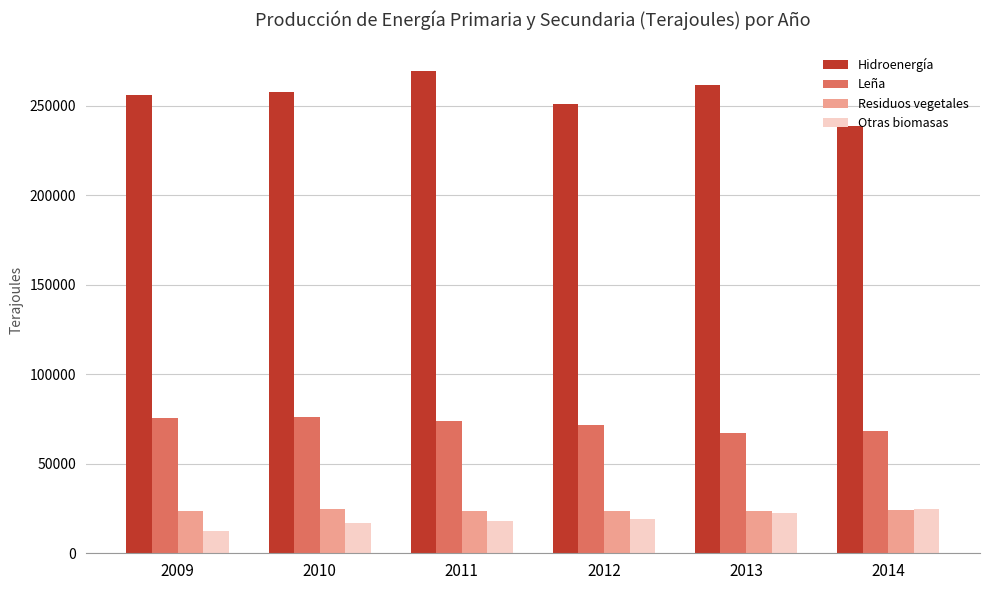

Read the Leña value at 2009.

75515.1